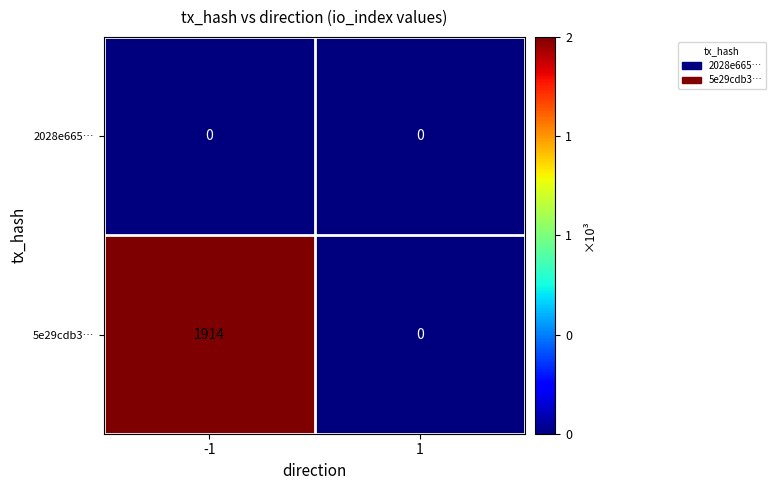

Rank the series at -1 from lowest to highest value.

2028e665…, 5e29cdb3…